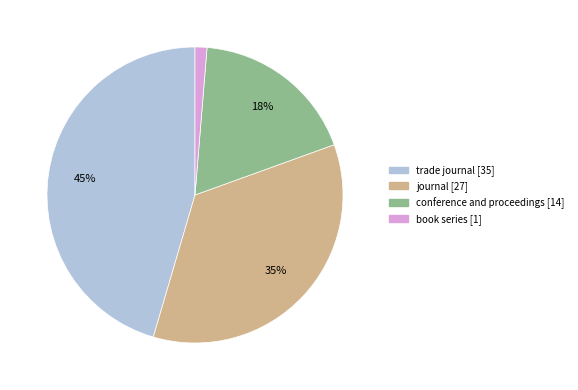

Which has a higher value, journal or book series?

journal